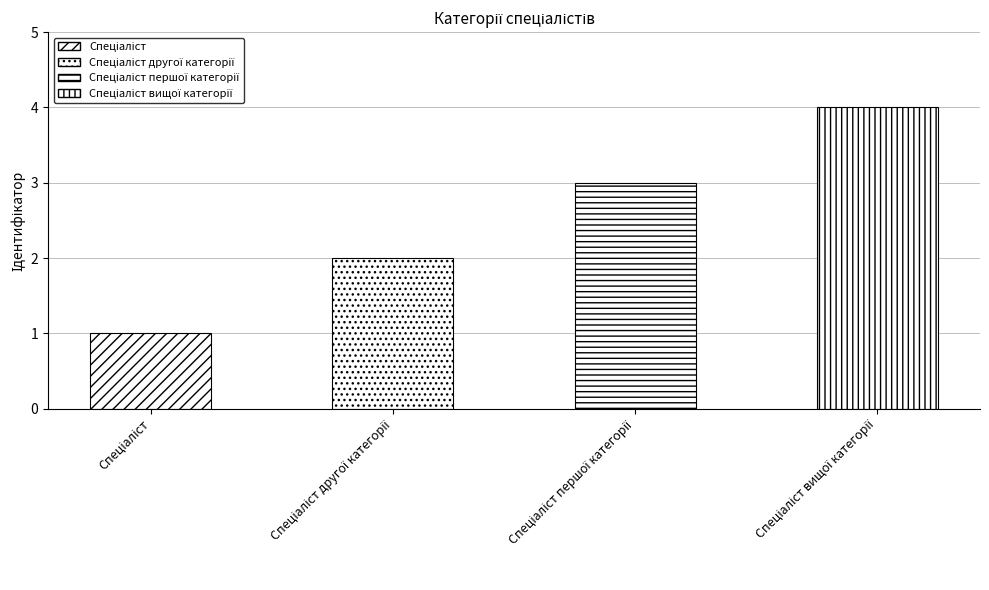

What is the sum of all values?

10